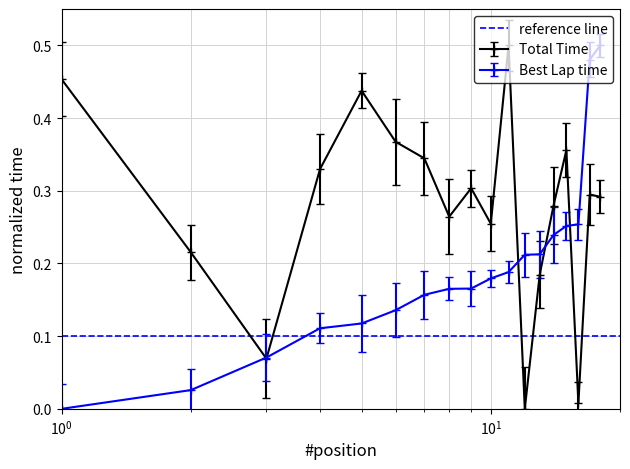

The value of Best Lap time at 10 is 0.2. True or false?

True